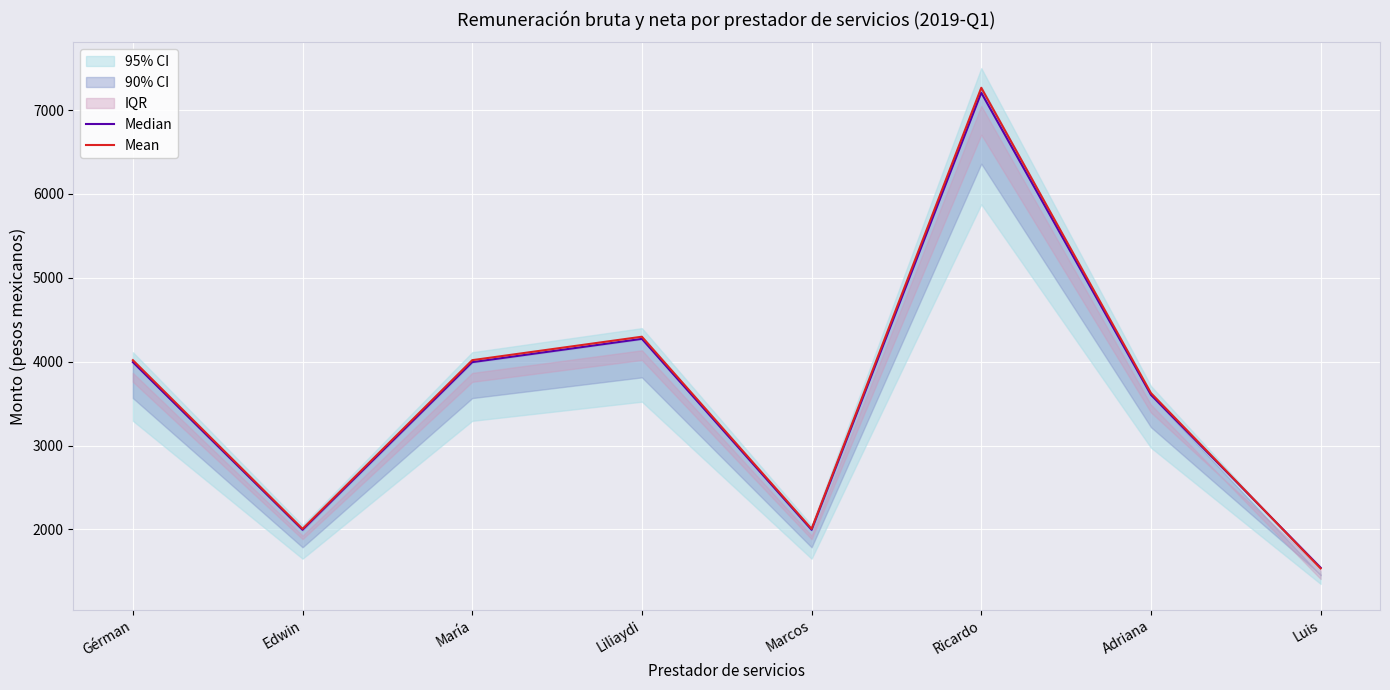

The value of Median at Ricardo is 7206.8. True or false?

True